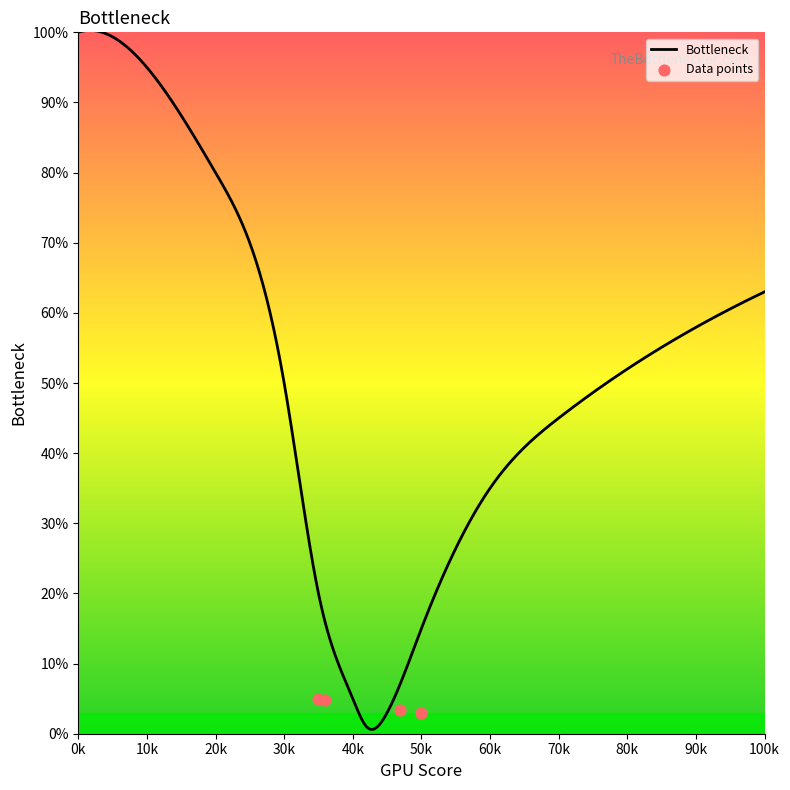

Between 4141 and 4204, which is larger?

4141